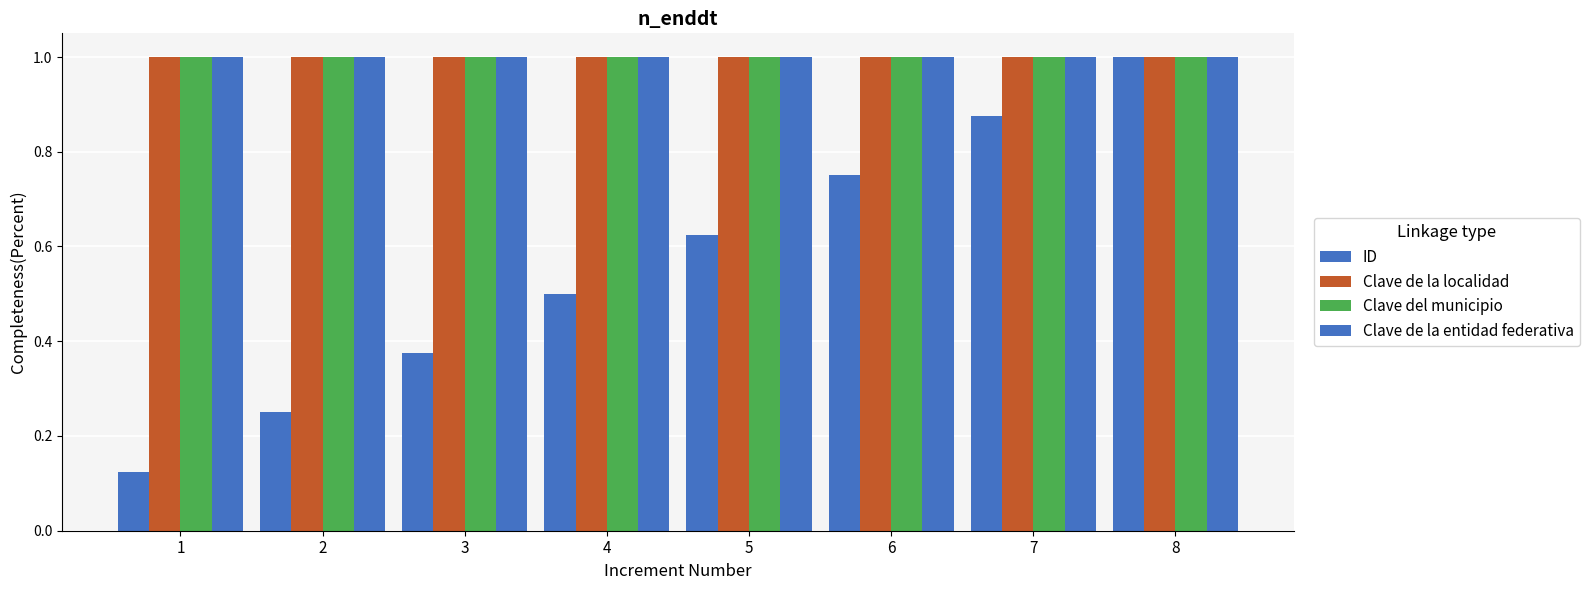

Which series changed the most between 1 and 3?

ID